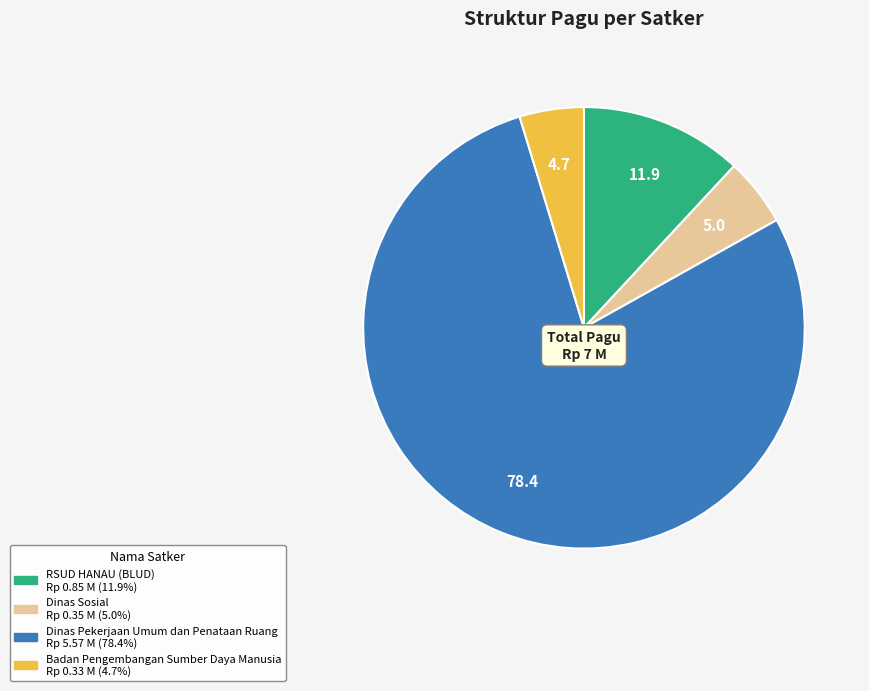

Does any single category account for the majority?

Yes